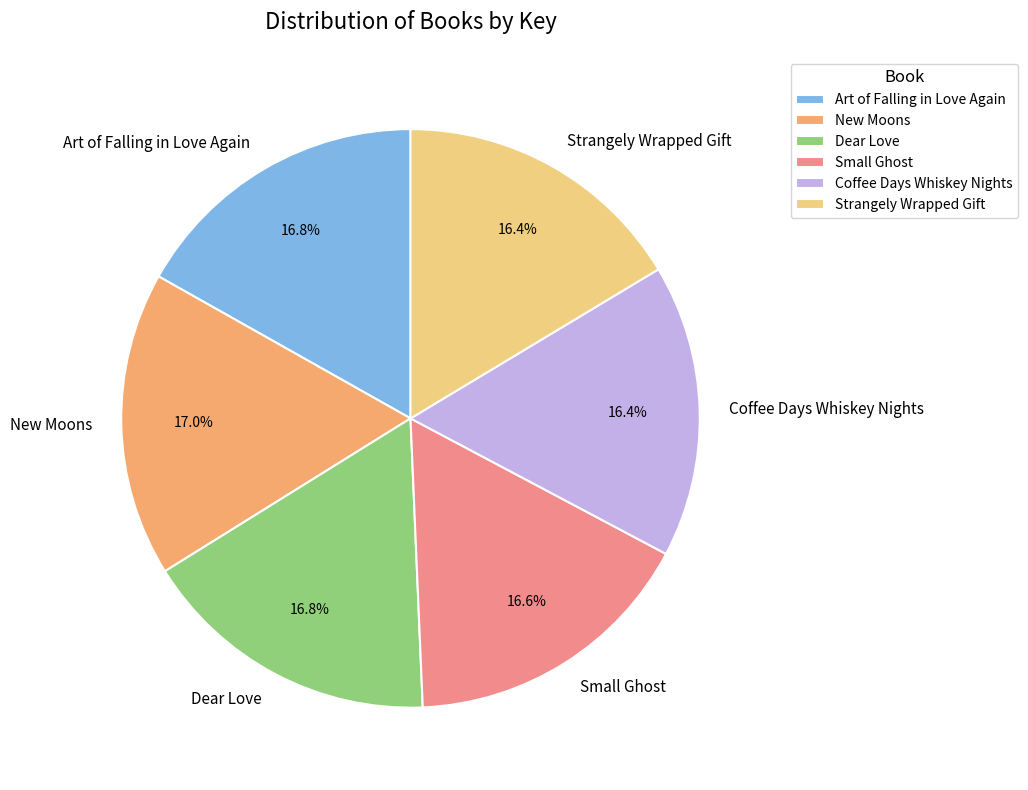

Approximately how many times larger is the value at Strangely Wrapped Gift compared to New Moons?

1.0